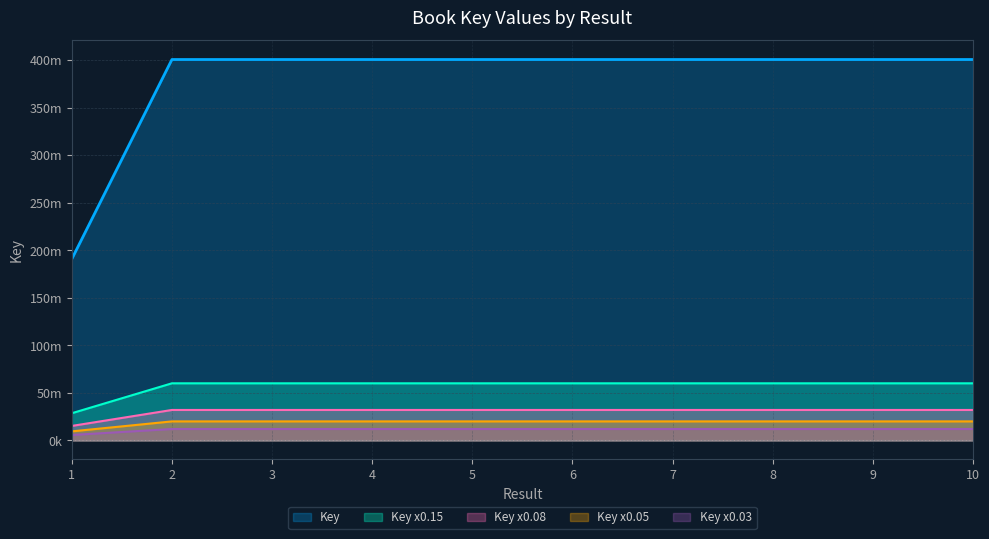

Reading left to right, extract all data points from this chart.

1=190791710	2=400718363	3=400718675	4=400718537	5=400718411	6=400718205	7=400717630	8=400718273	9=400717805	10=400718158